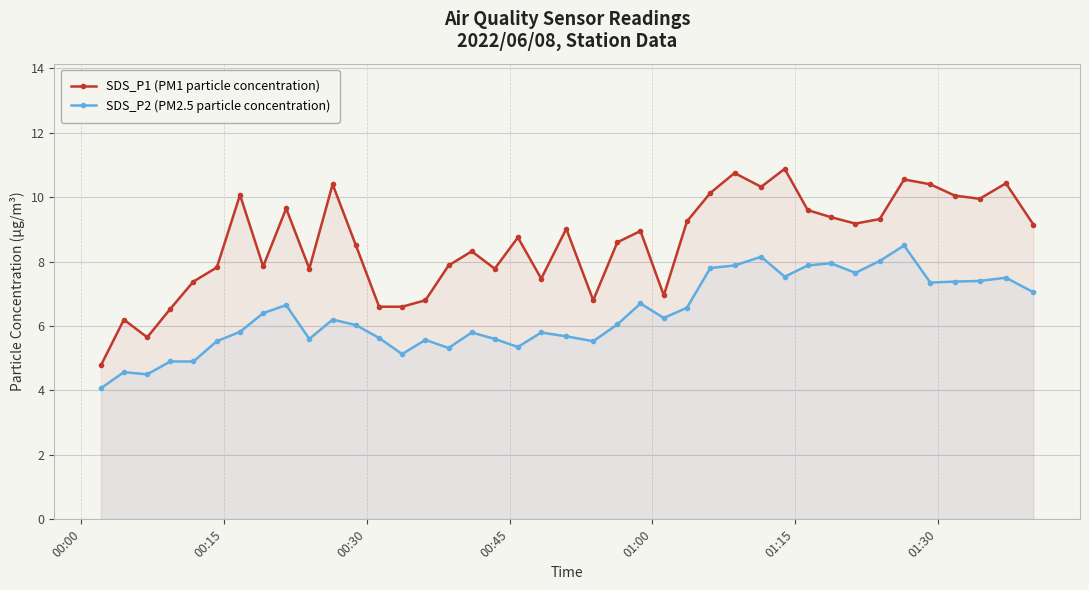

True or false: SDS_P2 (PM2.5 particle concentration) and SDS_P1 (PM1 particle concentration) intersect in this chart.

False